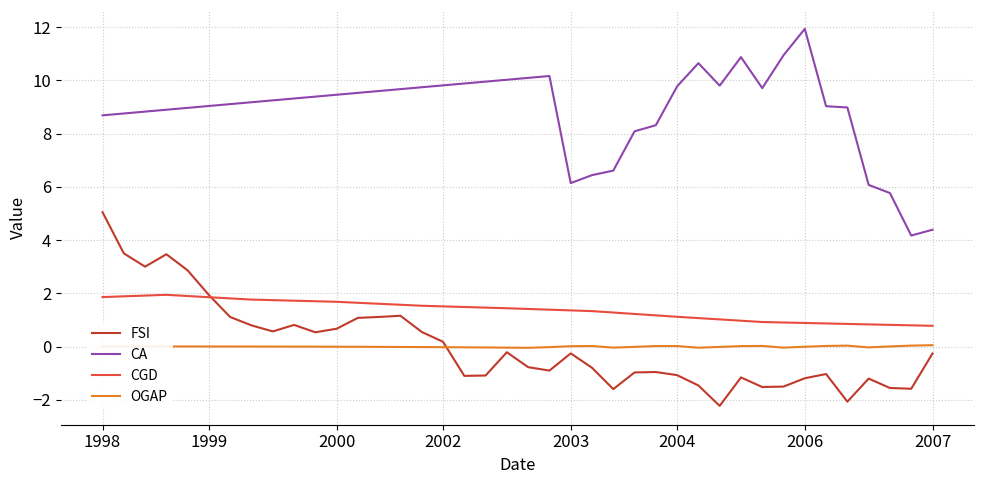

How many lines are shown in the chart?

4